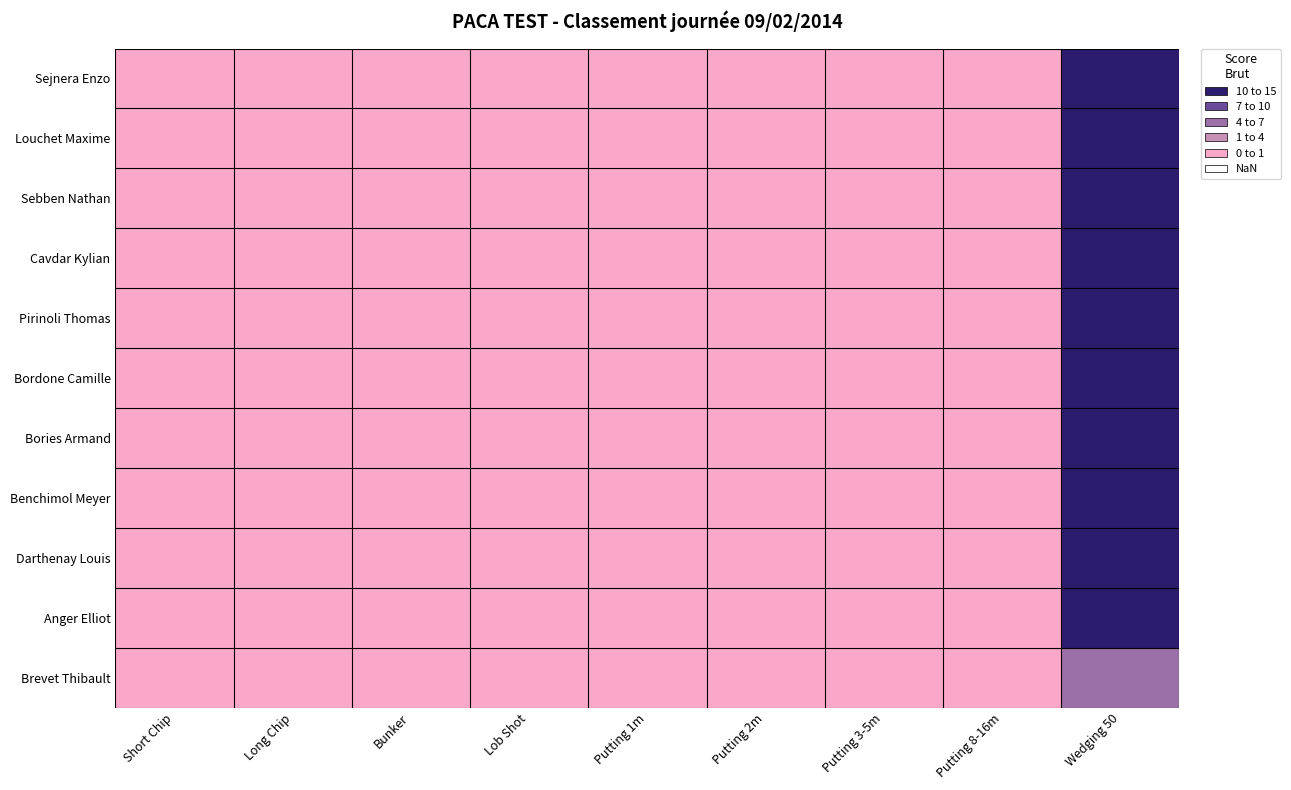

Rank the series at Wedging 50 from lowest to highest value.

Brevet Thibault, Sejnera Enzo, Louchet Maxime, Sebben Nathan, Cavdar Kylian, Pirinoli Thomas, Bordone Camille, Bories Armand, Benchimol Meyer, Darthenay Louis, Anger Elliot